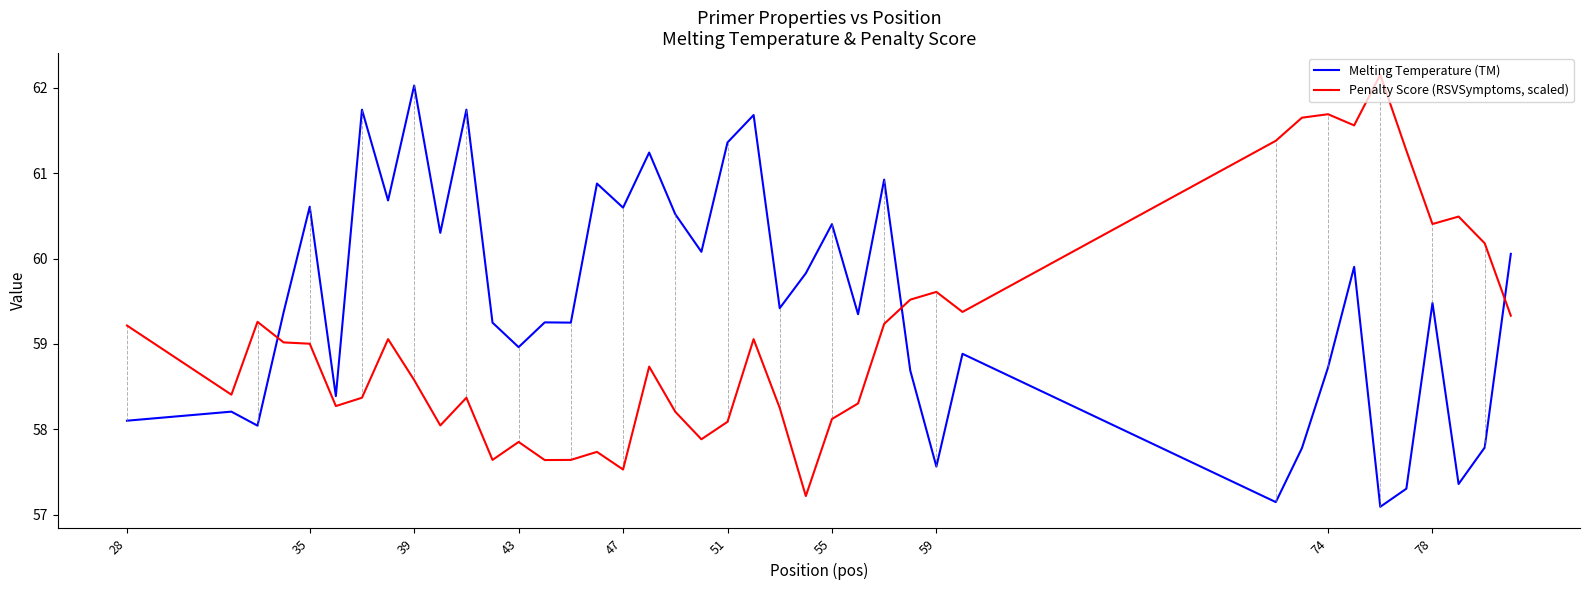

Rank the series by their maximum value, from highest to lowest.

Penalty Score (RSVSymptoms, scaled), Melting Temperature (TM)